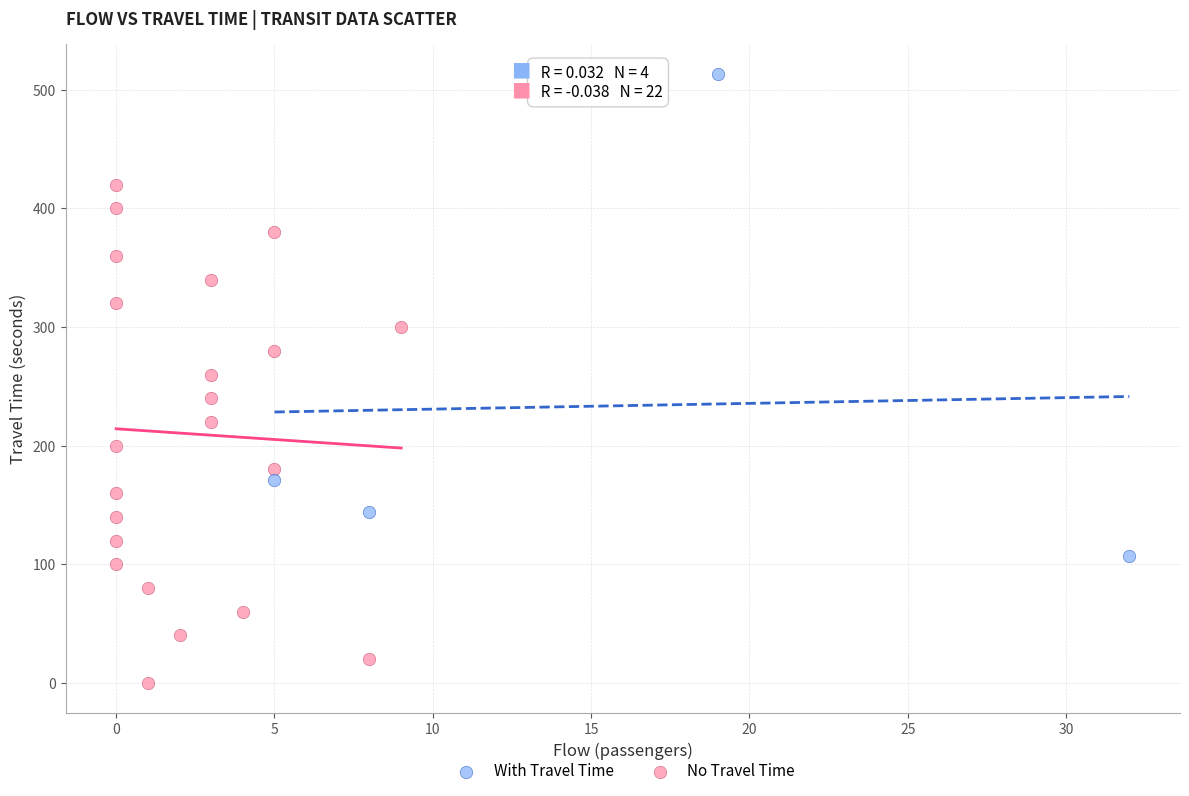

Which series contains the lowest Y value?

No Travel Time